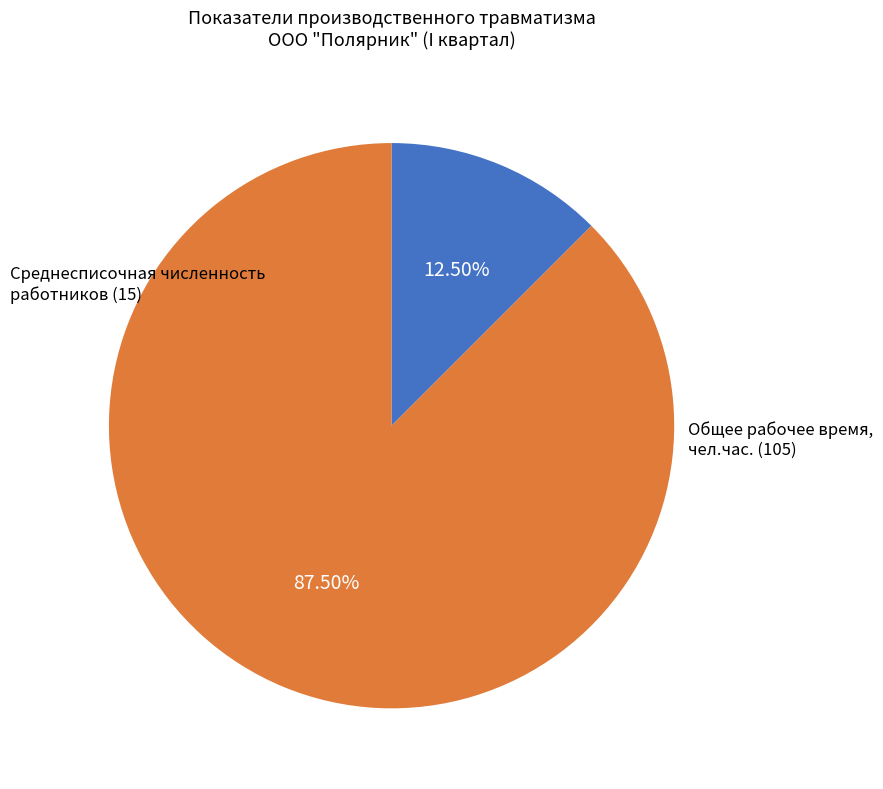

Is there any slice that represents more than half of the pie?

Yes